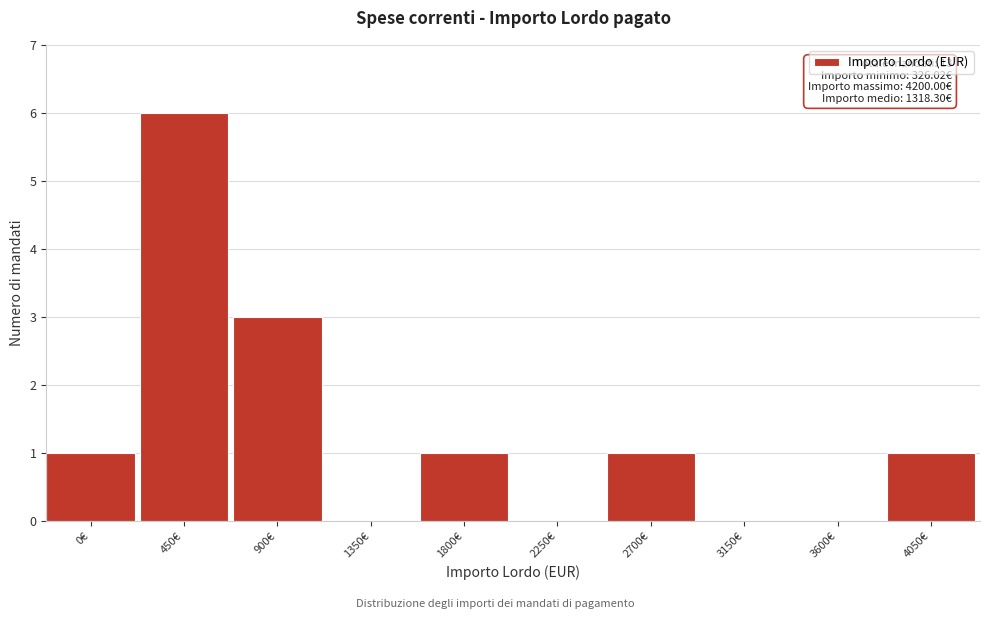

Reading left to right, extract all data points from this chart.

0€=1	450€=6	900€=3	1350€=0	1800€=1	2250€=0	2700€=1	3150€=0	3600€=0	4050€=1